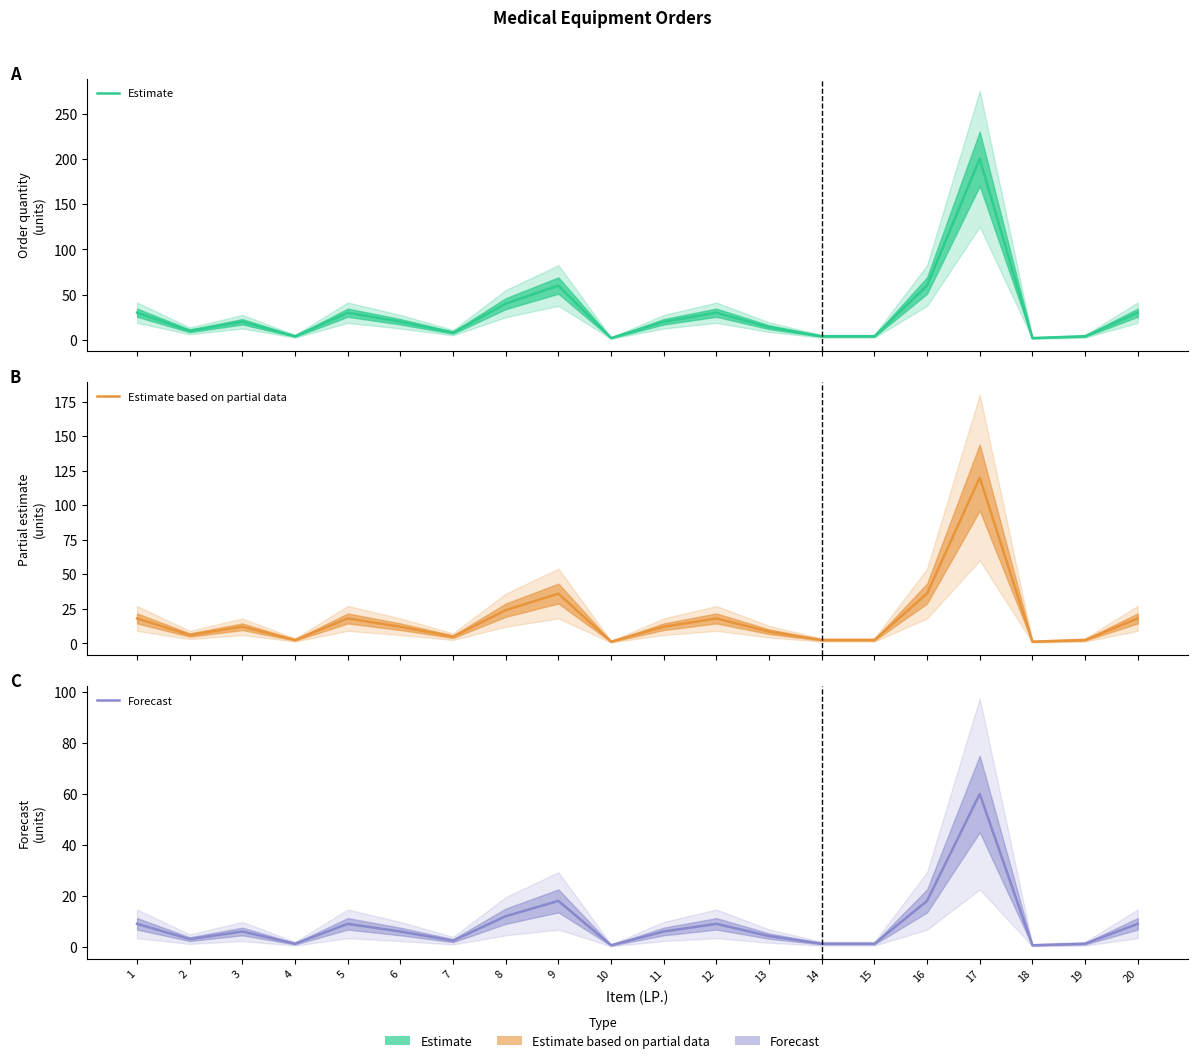

True or false: Forecast and Estimate based on partial data intersect in this chart.

False